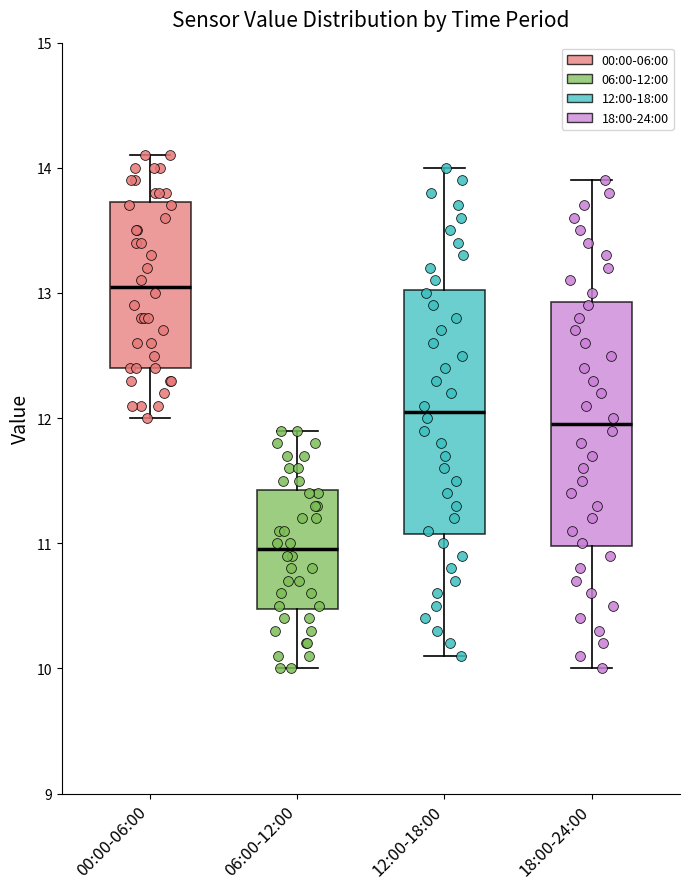

Which box's median line is the lowest?

06:00-12:00